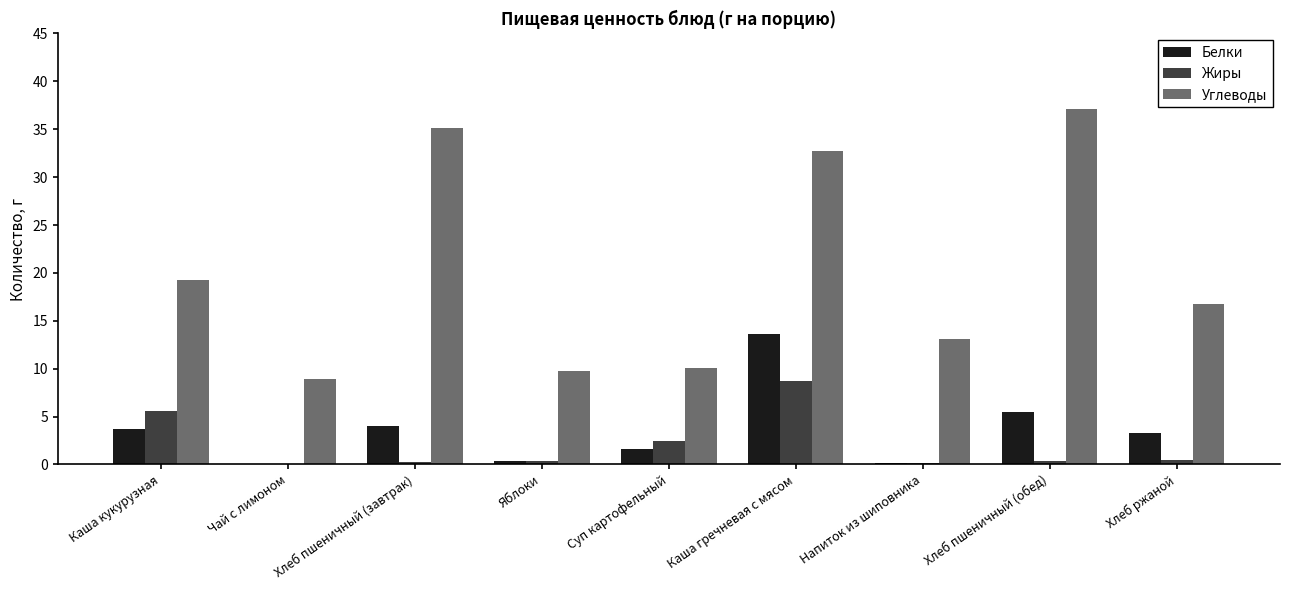

What is the sum of all Белки values?

32.4